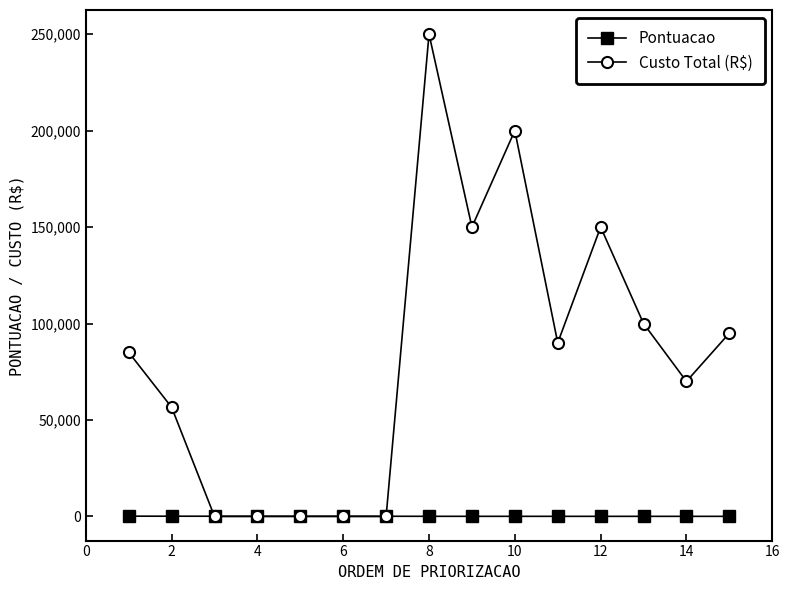

What is the greatest value displayed?

250000.0